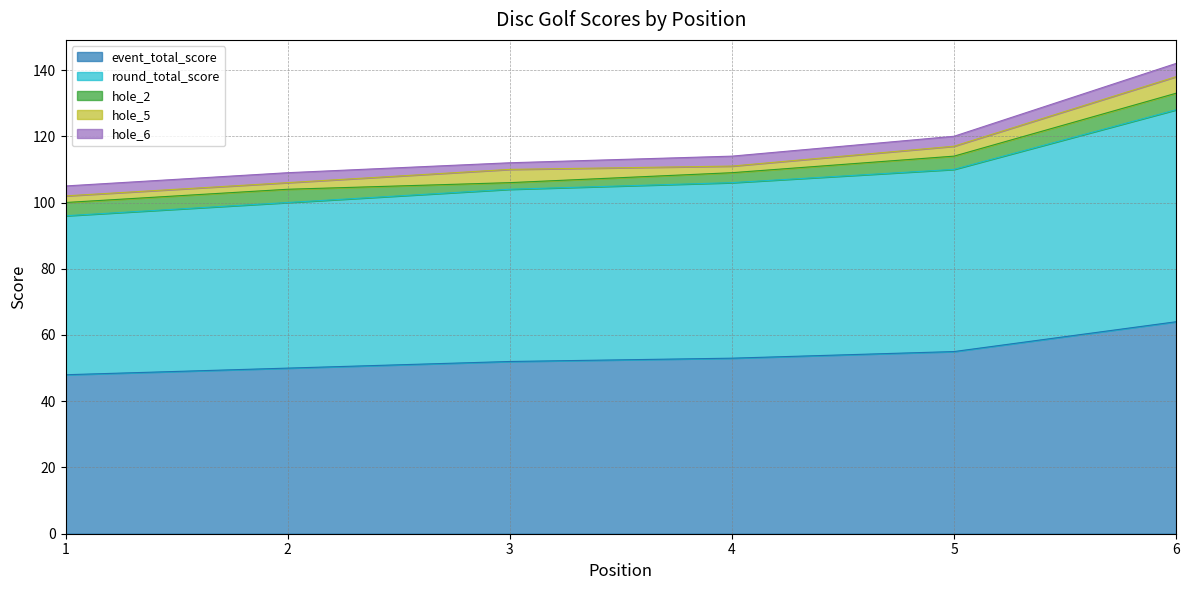

What is the approximate value of hole_2 at 3?

2